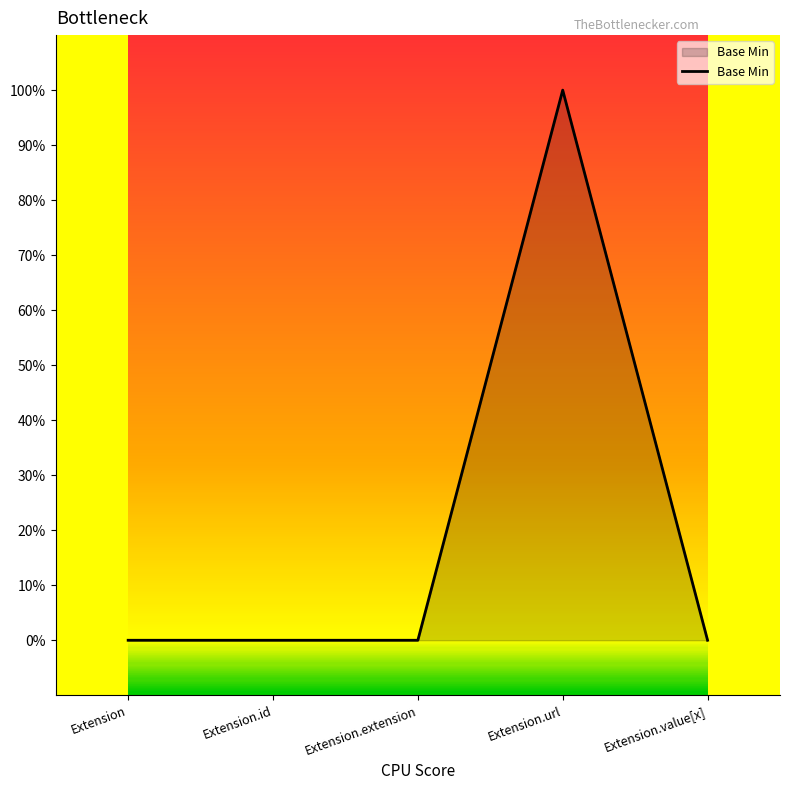

Between Extension.id and Extension.url, which is larger?

Extension.url